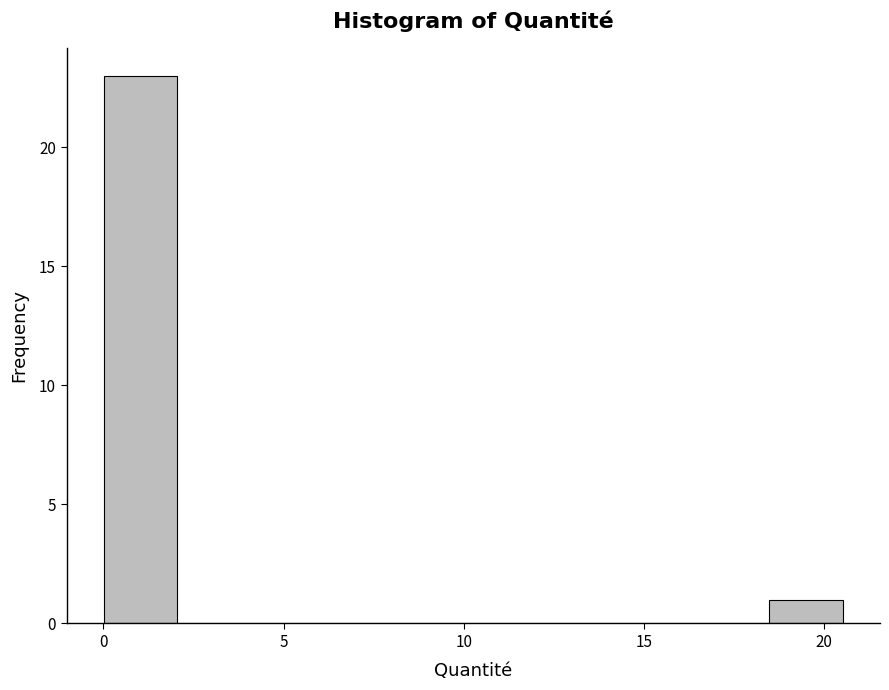

Reading left to right, transcribe this chart: for each bar, give the range it covers on the x-axis and its height. Neither the bar edges nor the heights are printed on the chart, so give them approximately, as read against the axes.

0.0 to 2.0: 23
2.0 to 4.0: 0
4.0 to 6.0: 0
6.0 to 8.0: 0
8.0 to 10.5: 0
10.5 to 12.5: 0
12.5 to 14.5: 0
14.5 to 16.5: 0
16.5 to 18.5: 0
18.5 to 20.5: 1